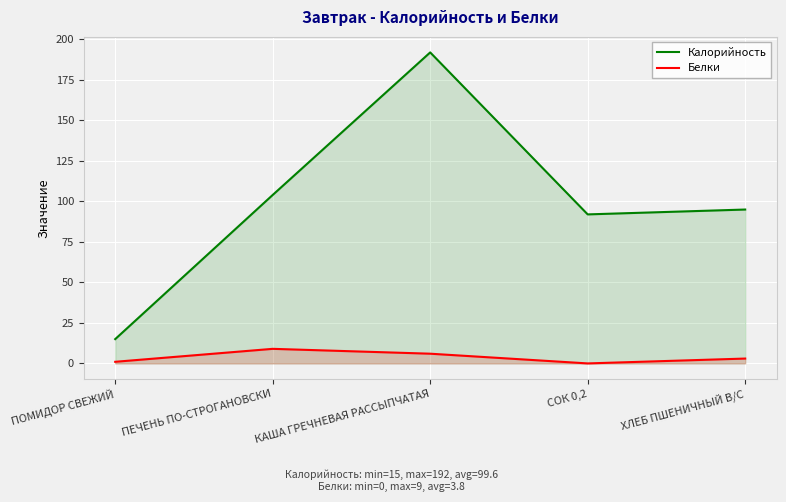

How many lines are shown in the chart?

2